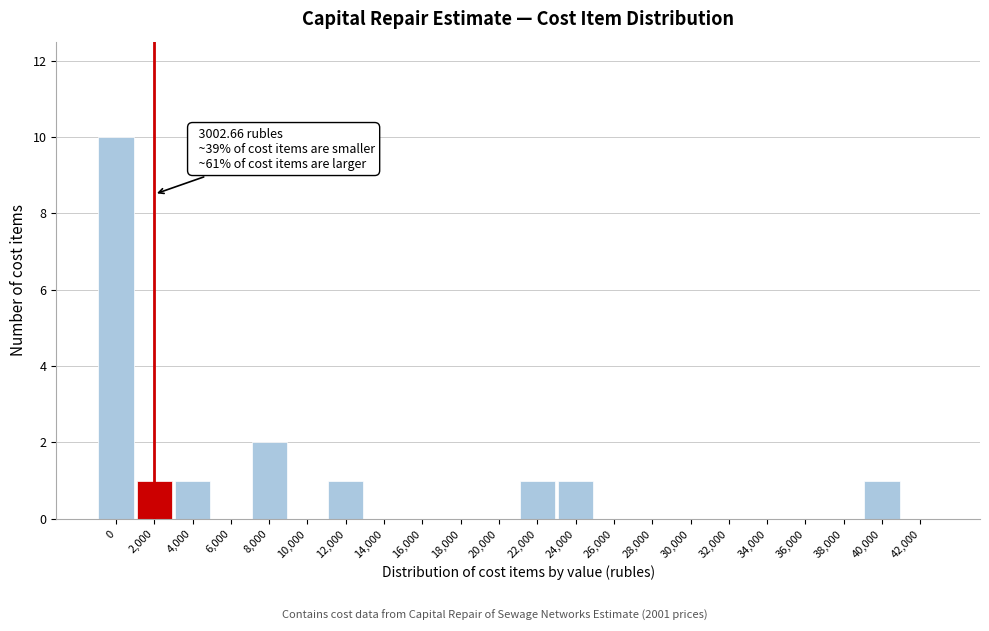

Reading right to left, transcribe all the data shown in this chart.

42,000=0	40,000=1	38,000=0	36,000=0	34,000=0	32,000=0	30,000=0	28,000=0	26,000=0	24,000=1	22,000=1	20,000=0	18,000=0	16,000=0	14,000=0	12,000=1	10,000=0	8,000=2	6,000=0	4,000=1	2,000=1	0=10